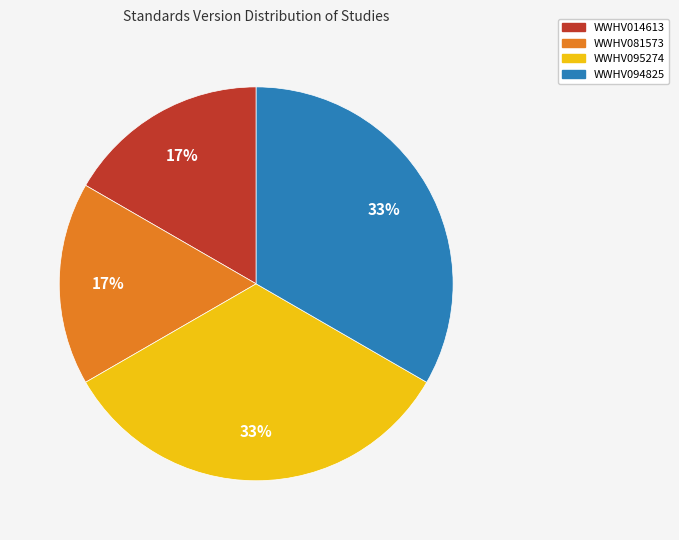

Do WWHV095274 and WWHV094825 together represent more than half of the pie?

Yes